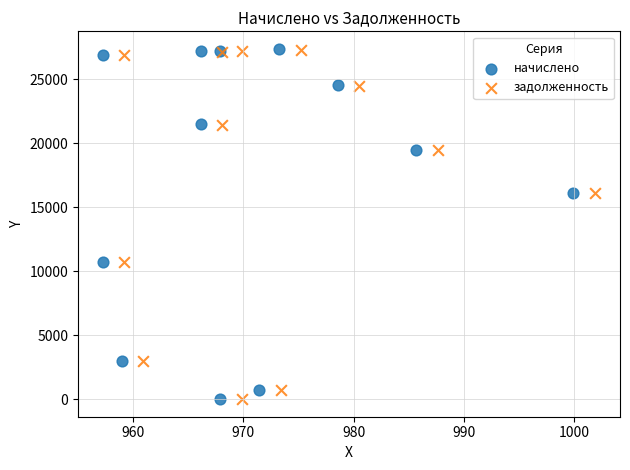

Which series has the largest Y range (max minus min)?

начислено